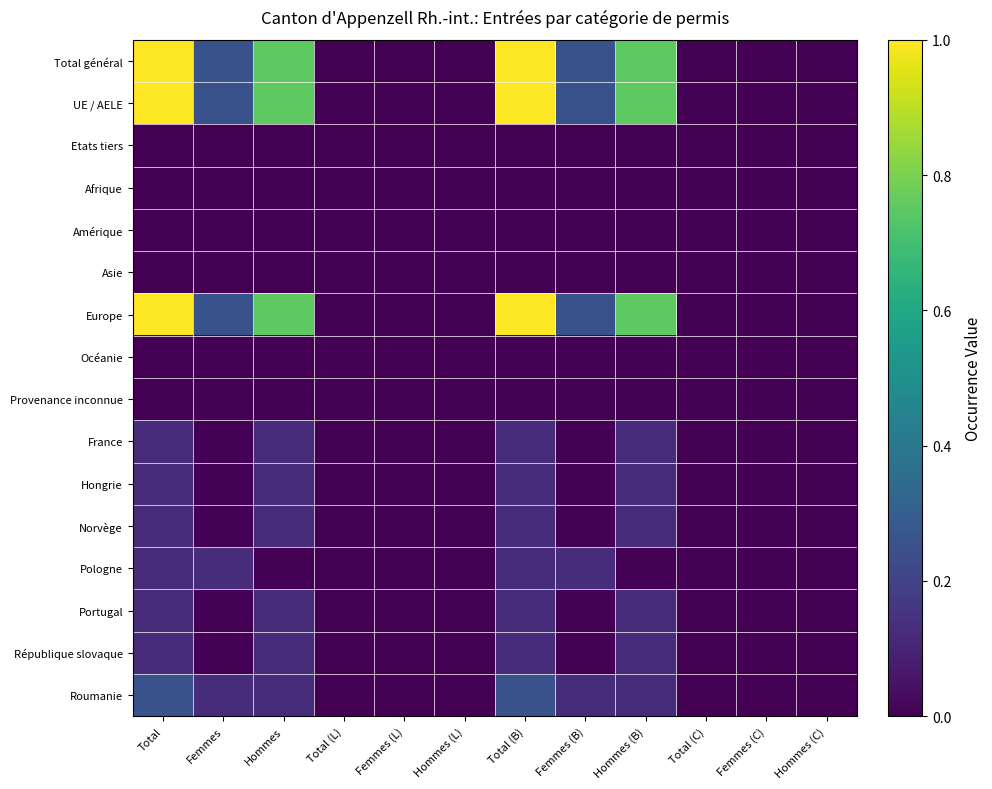

At which category is the sum across all series the highest?

Total